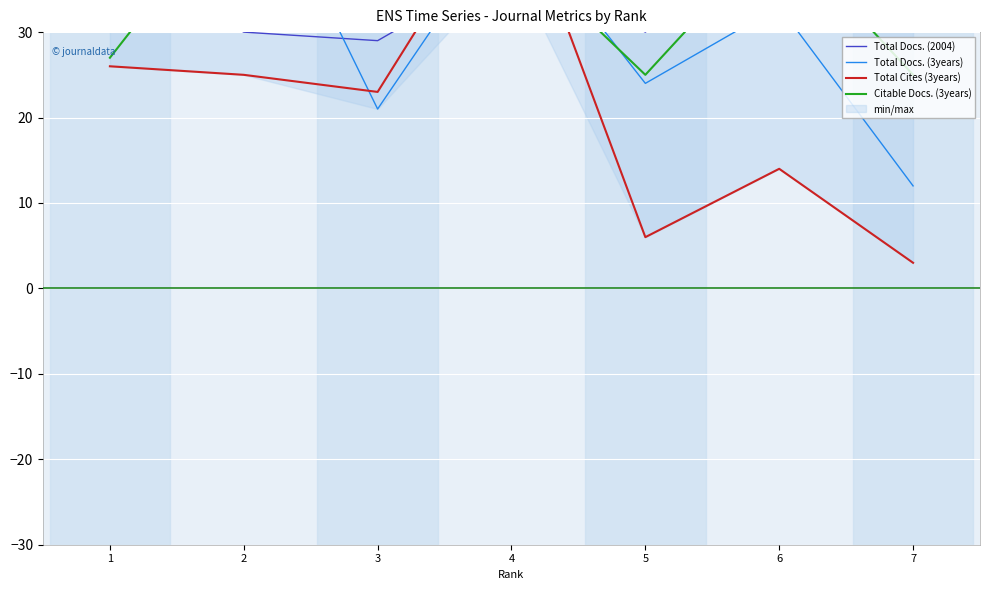

Which series has the largest total across all categories?

Total Docs. (2004)